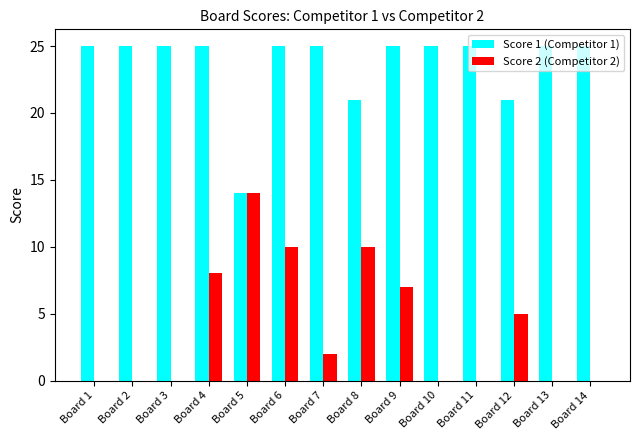

At which category is the sum across all series the highest?

Board 6